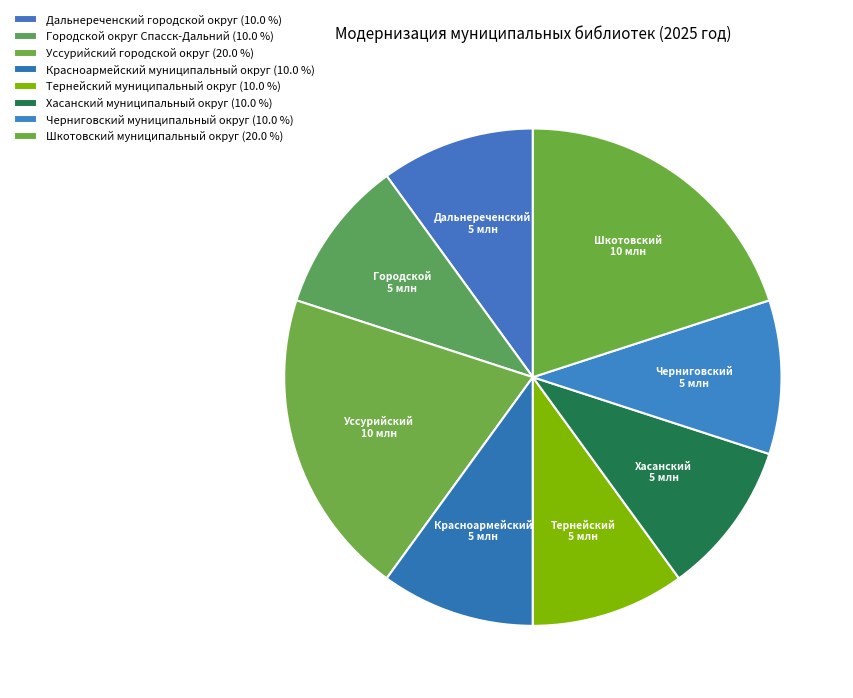

Which has a higher value, Тернейский муниципальный округ or Хасанский муниципальный округ?

Тернейский муниципальный округ